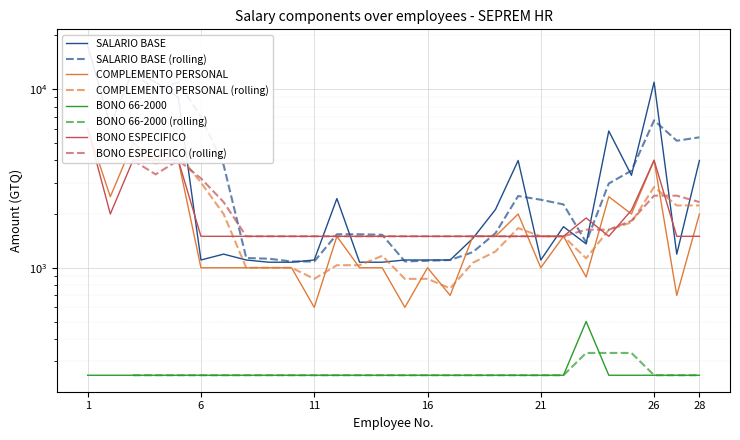

How many values in the SALARIO BASE series exceed 1460?

13